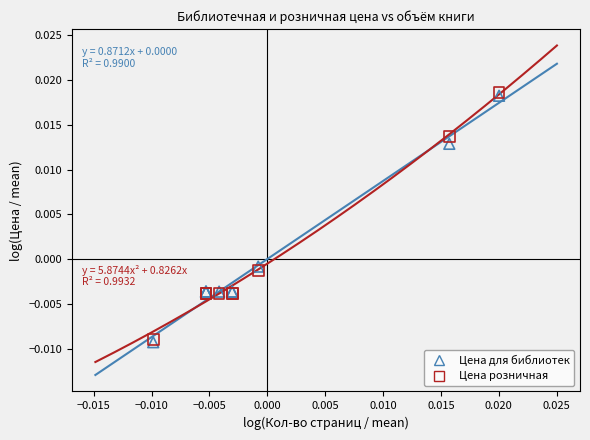

What are all the series names shown in the legend?

Цена для библиотек, Цена розничная